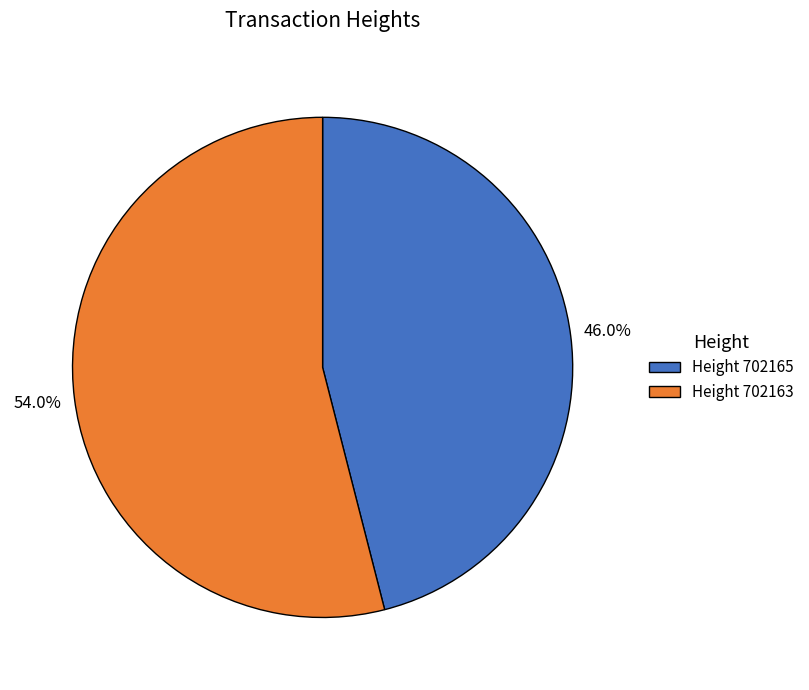

Is there any slice that represents more than half of the pie?

Yes